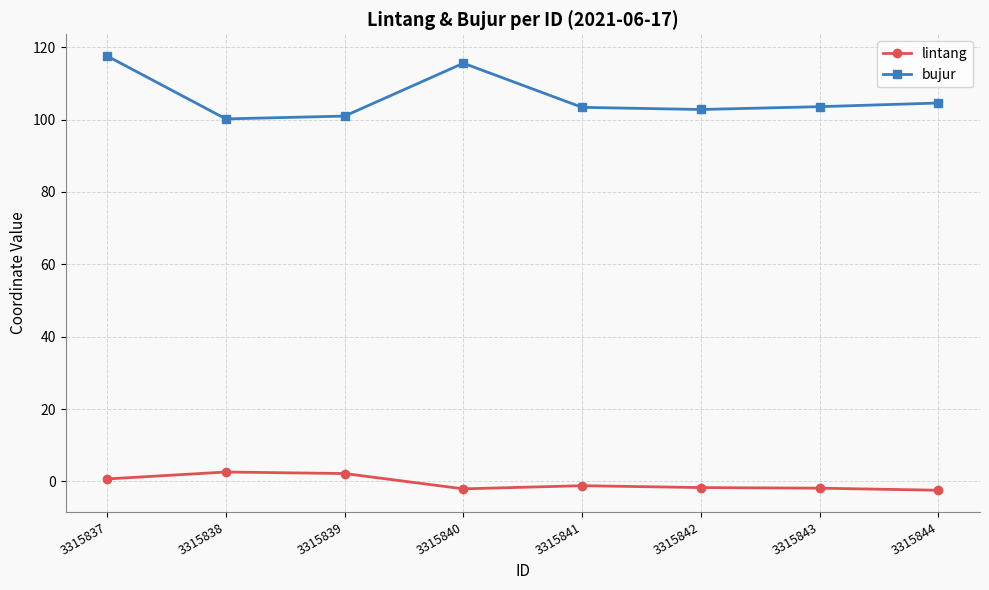

What is the smallest value displayed?

-2.4